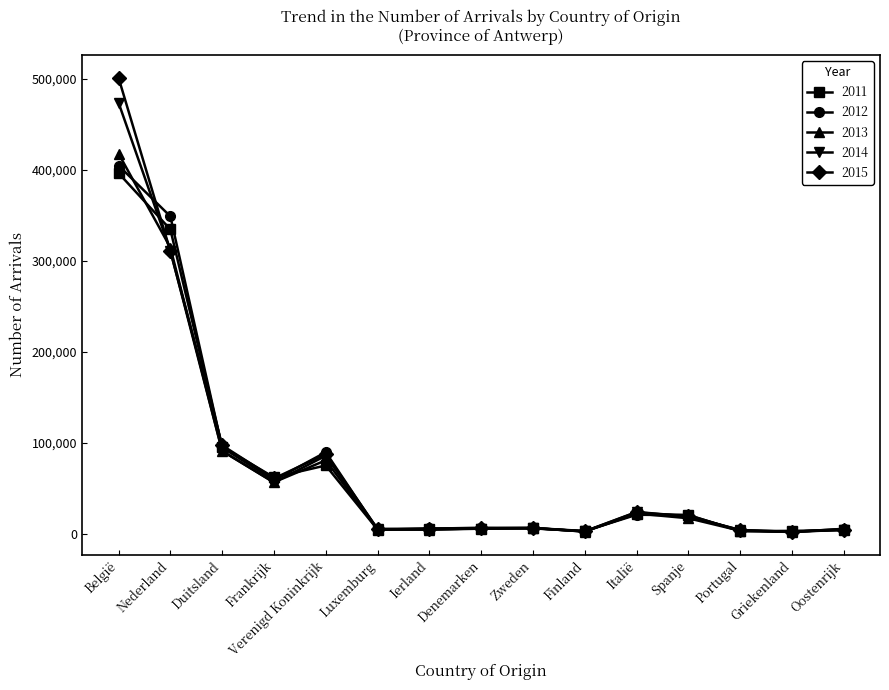

Where is the first local minimum for 2015?

Frankrijk